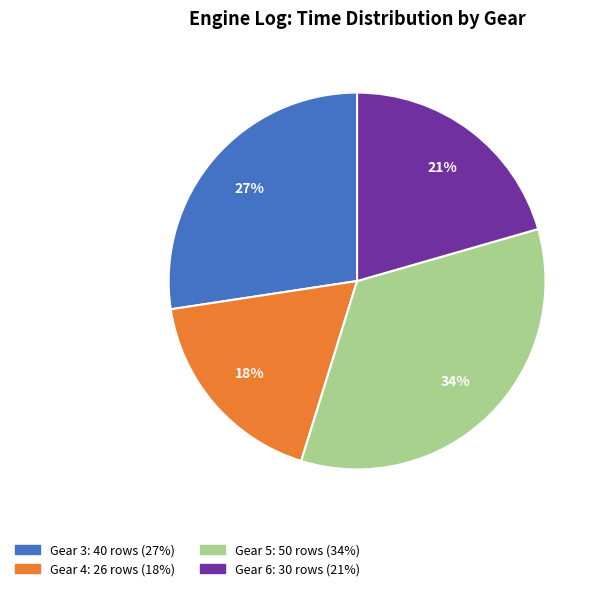

Is there a majority slice in this chart?

No